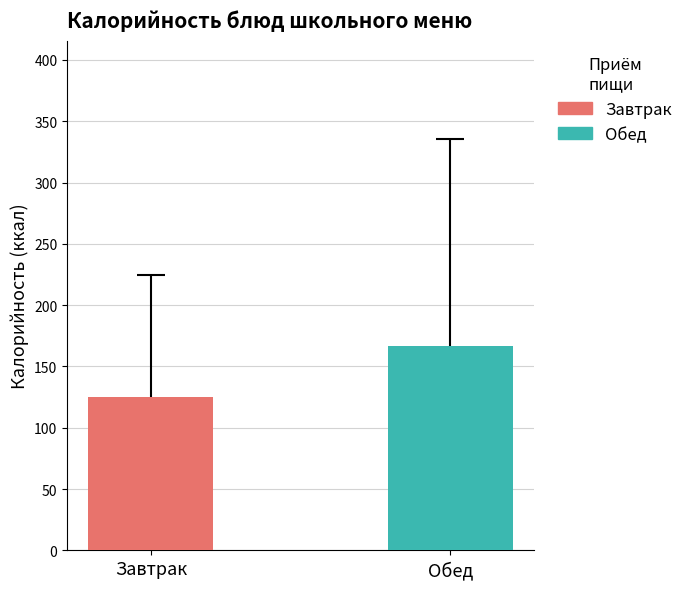

Which series has the widest spread of values?

Завтрак